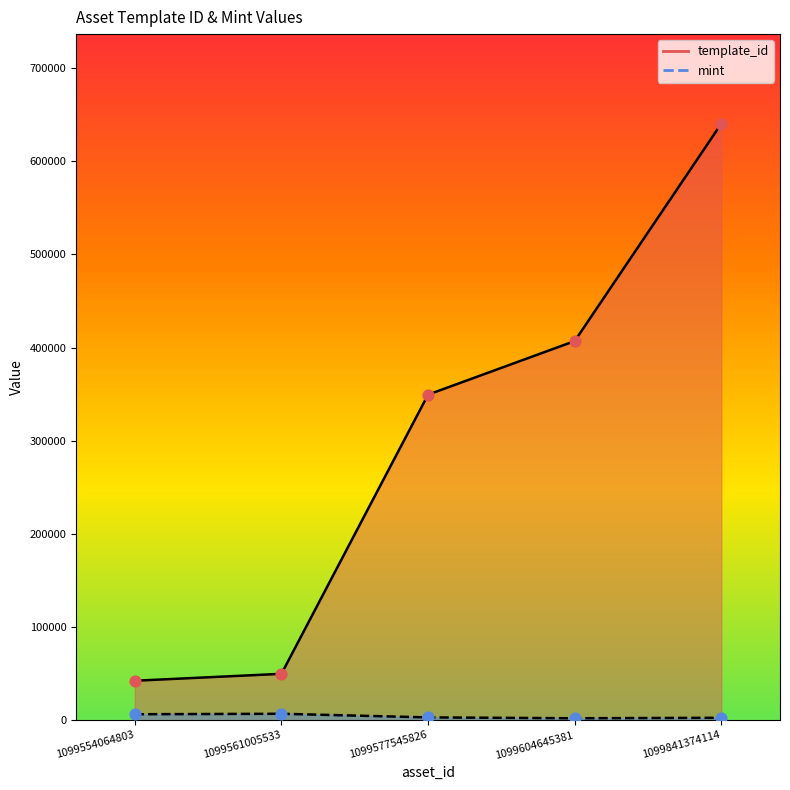

Which series reaches the minimum Y coordinate?

mint